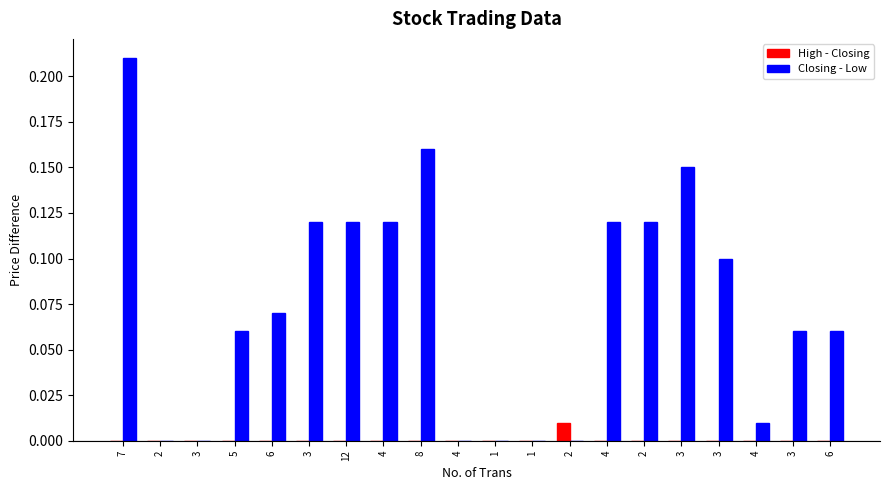

What is the label of the 7th bar from the left?

12